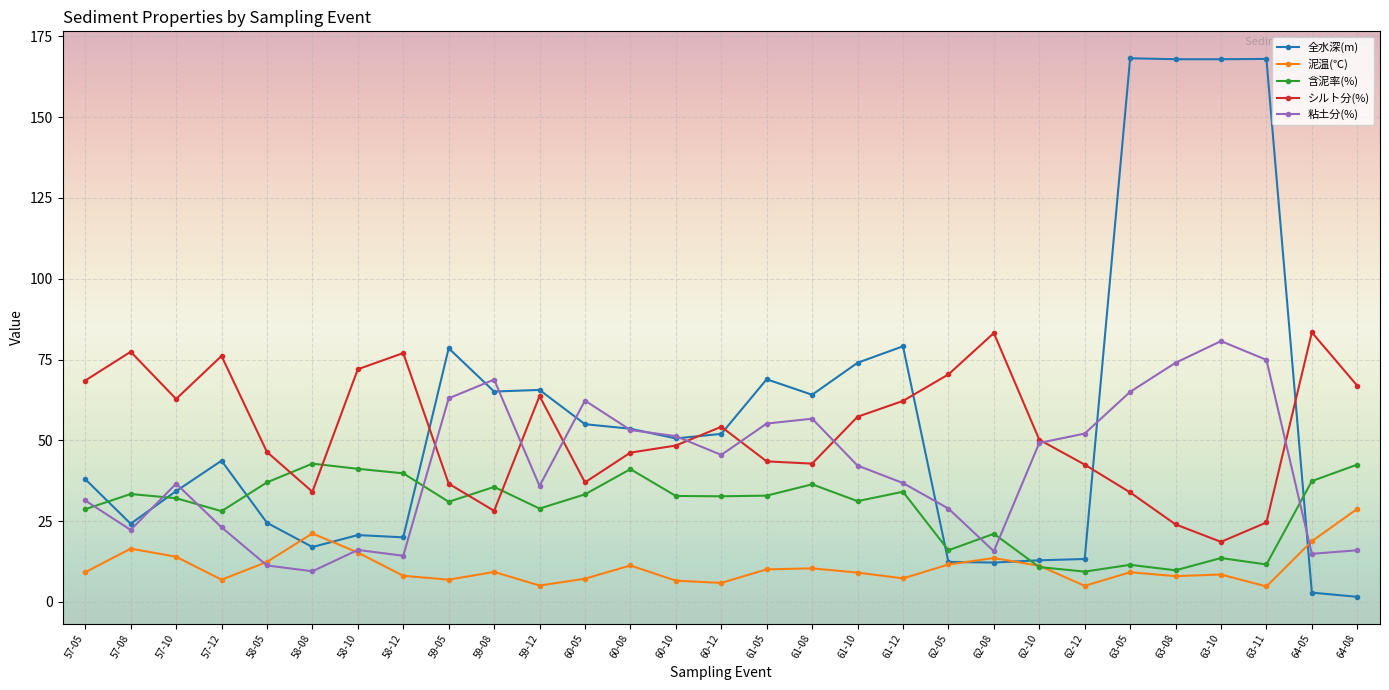

At how many categories does at least one series exceed 29?

29